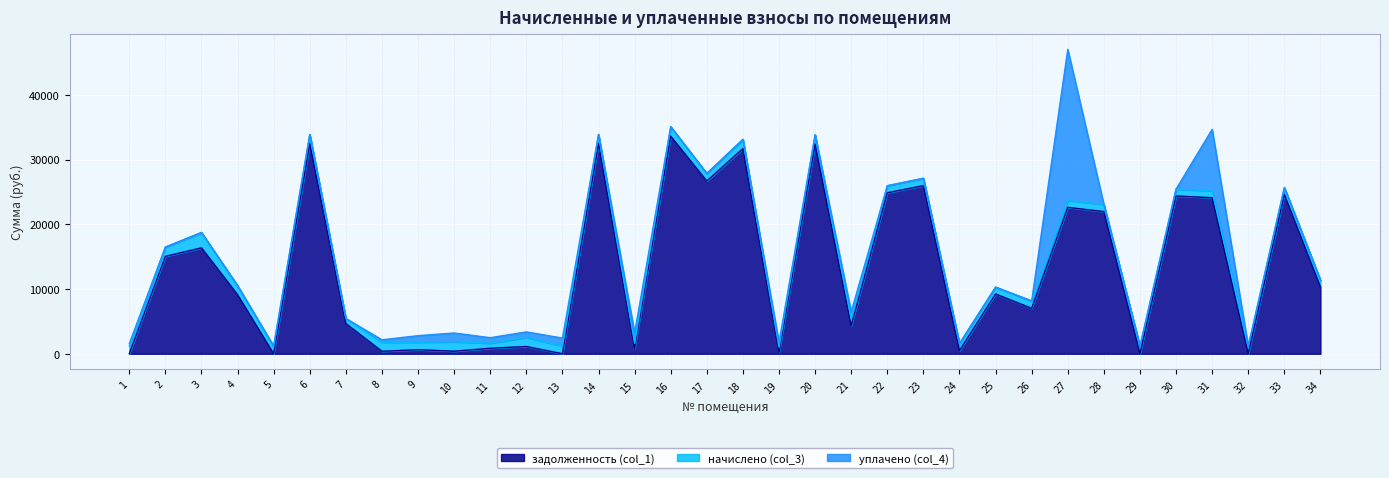

What are all the series names shown in the legend?

задолженность (col_1), начислено (col_3), уплачено (col_4)